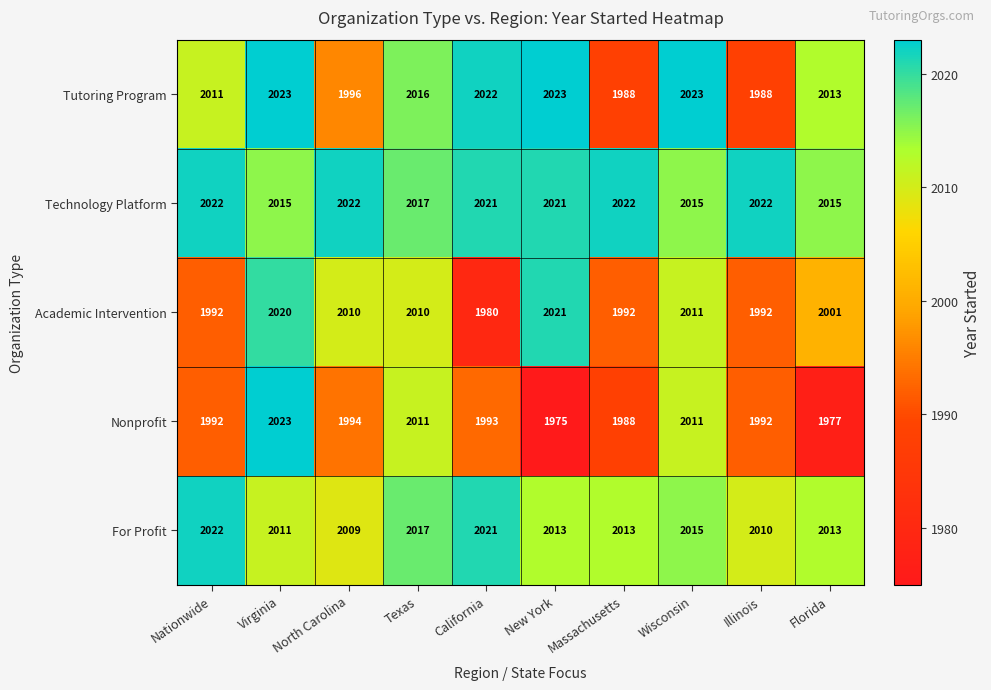

Where does the Technology Platform series first go above 2021?

Nationwide